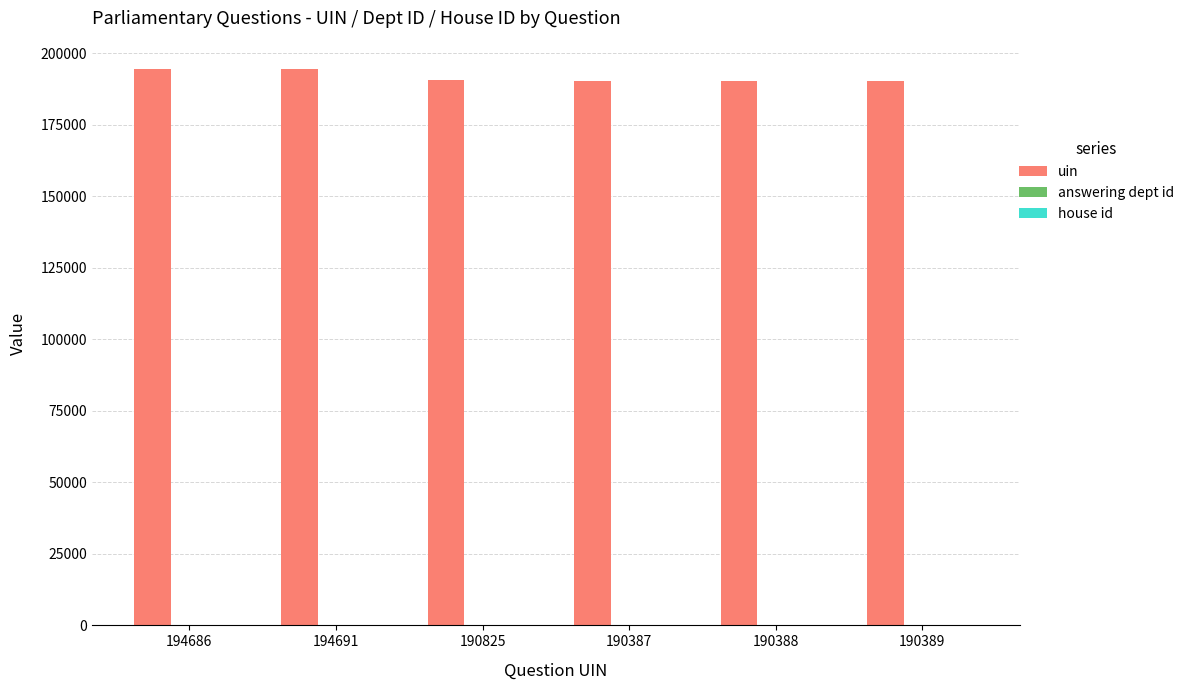

Which series has the largest total across all categories?

uin